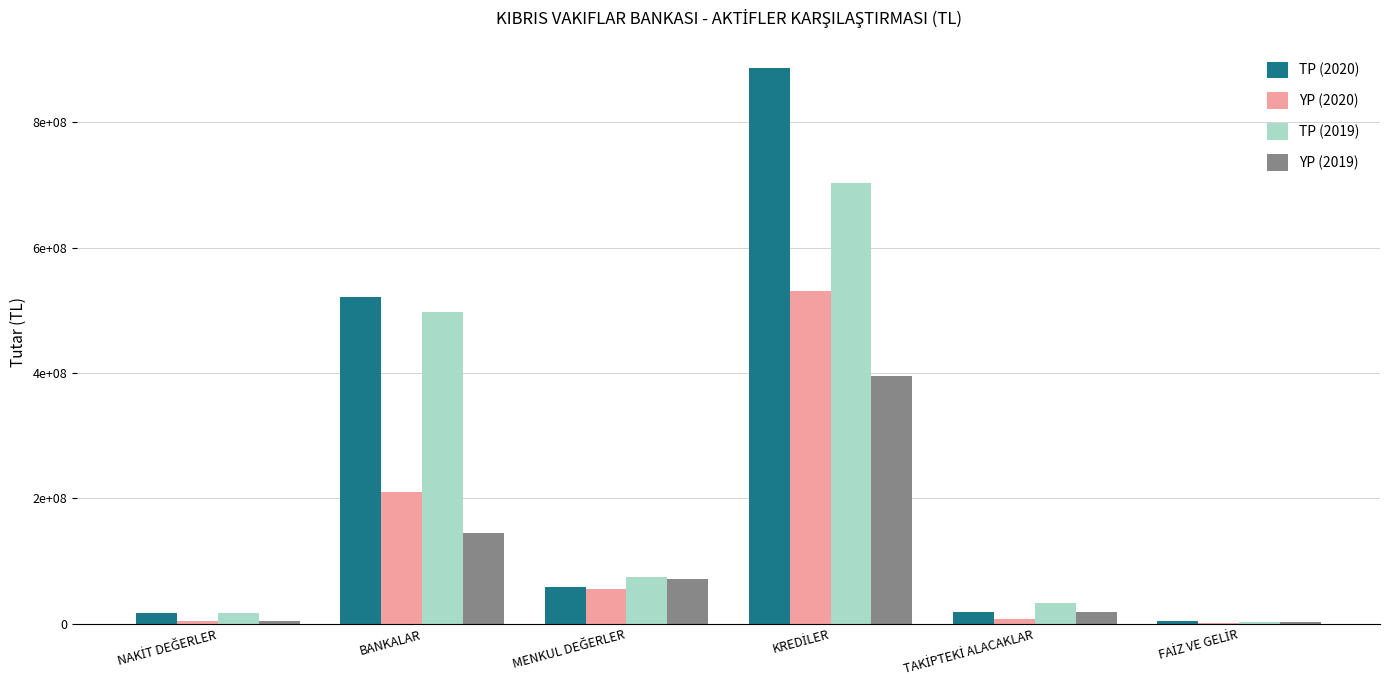

At how many categories does at least one series exceed 506078693?

2